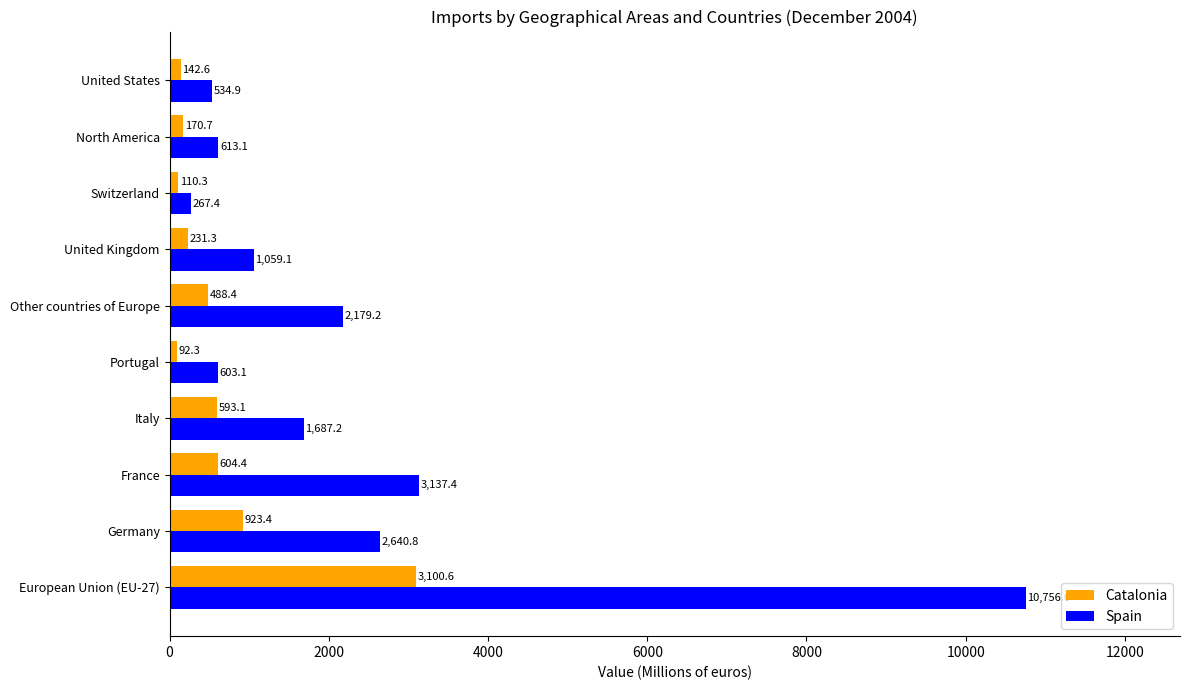

What is the sum of all Catalonia values?

6457.1